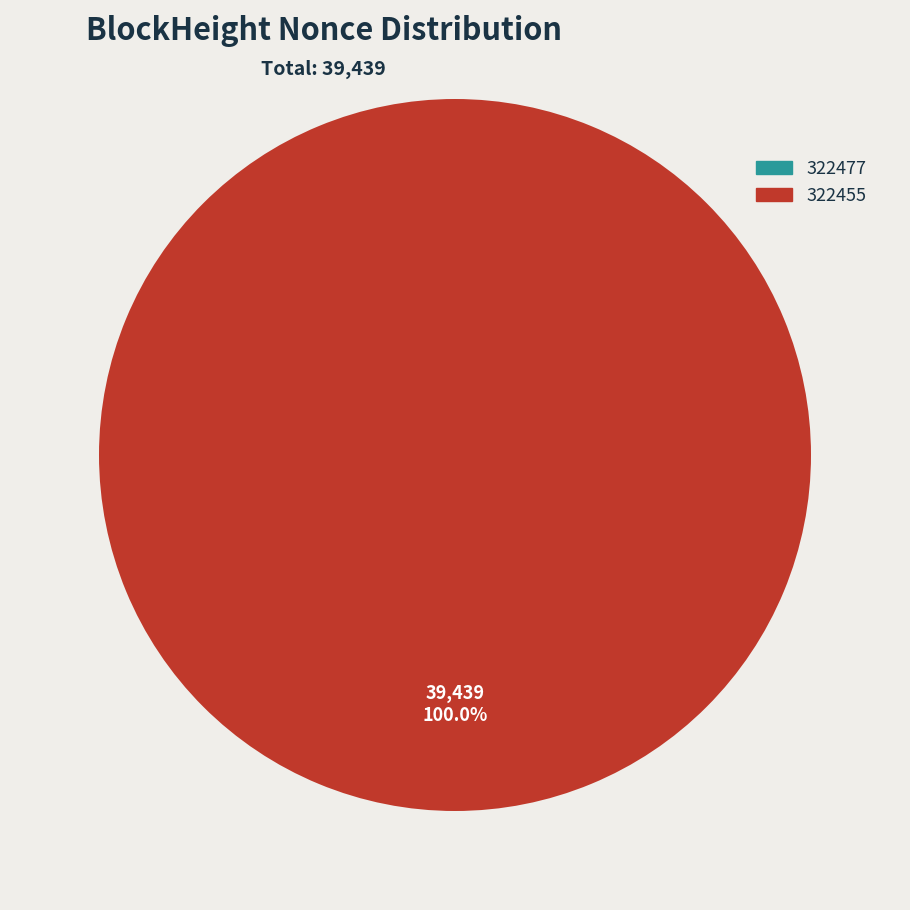

Does any single category account for the majority?

Yes